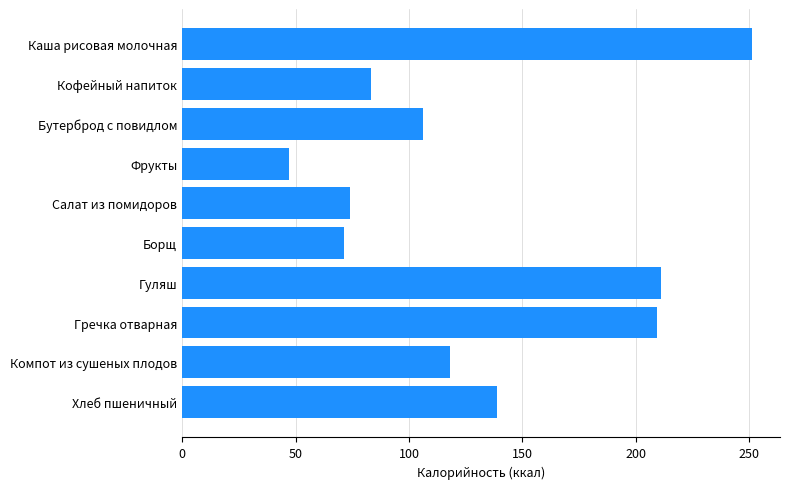

Approximately how many times larger is the value at Хлеб пшеничный compared to Гречка отварная?

0.7